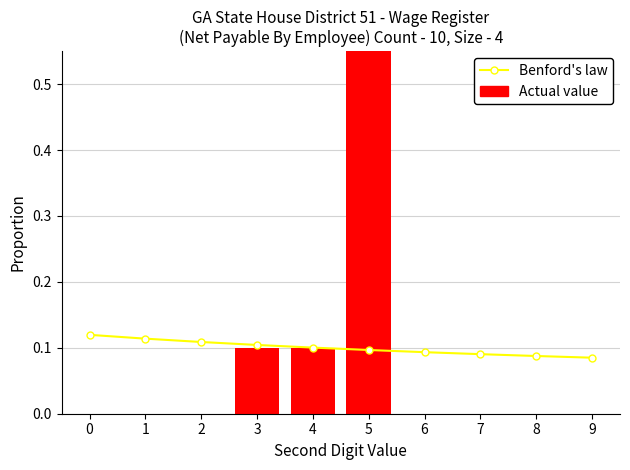

Reading right to left, what are all the values shown in this chart?

Benford's law: 0.1	0.1	0.1	0.1	0.1	0.1	0.1	0.1	0.1	0.1
Actual value: 0.0	0.0	0.0	0.0	0.8	0.1	0.1	0.0	0.0	0.0